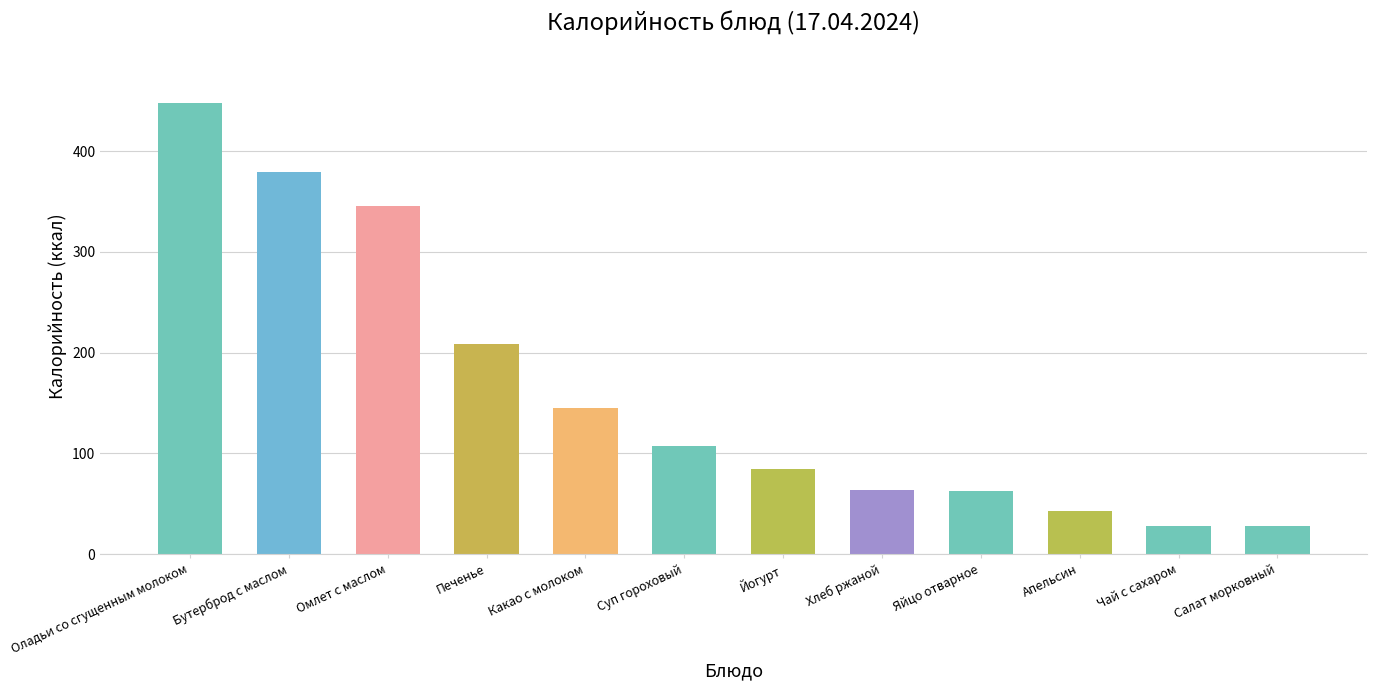

Approximately how many times larger is the value at Салат морковный compared to Йогурт?

0.3